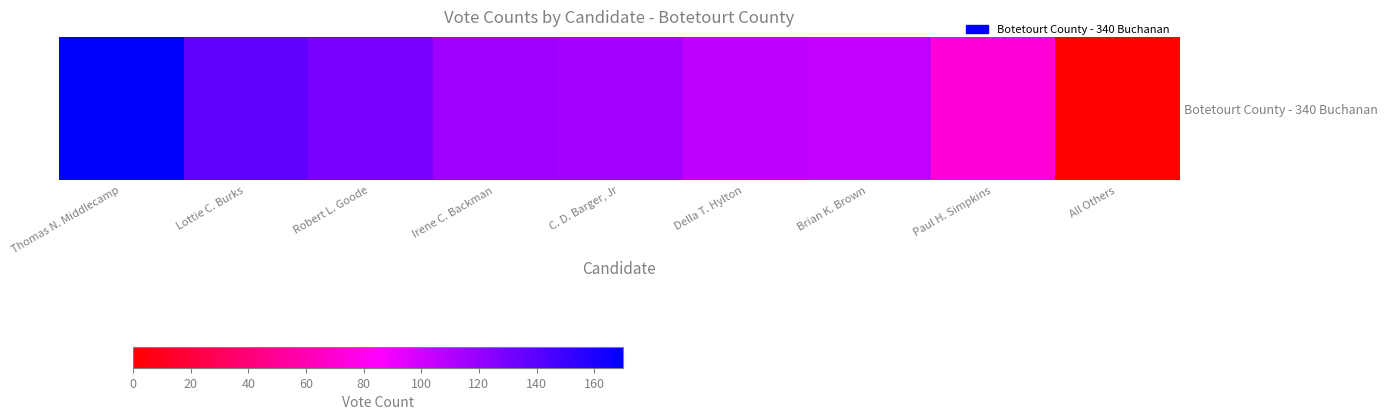

The chart shows a value of 227 at Lottie C. Burks. True or false?

False